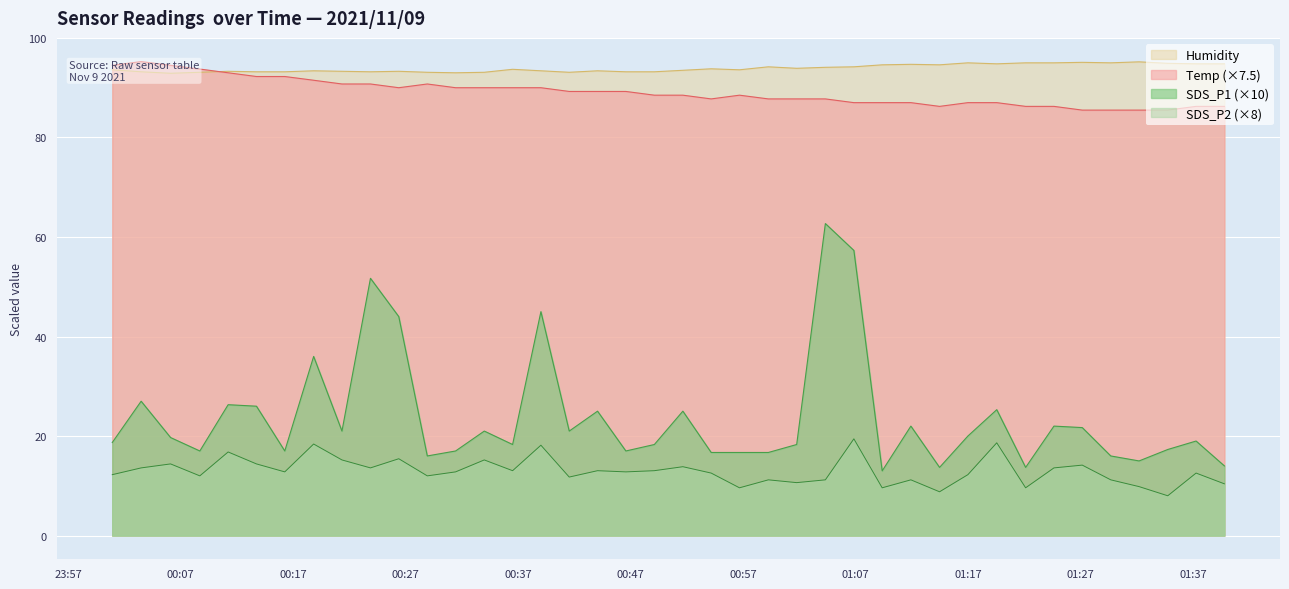

How many categories are shown in the chart?

40